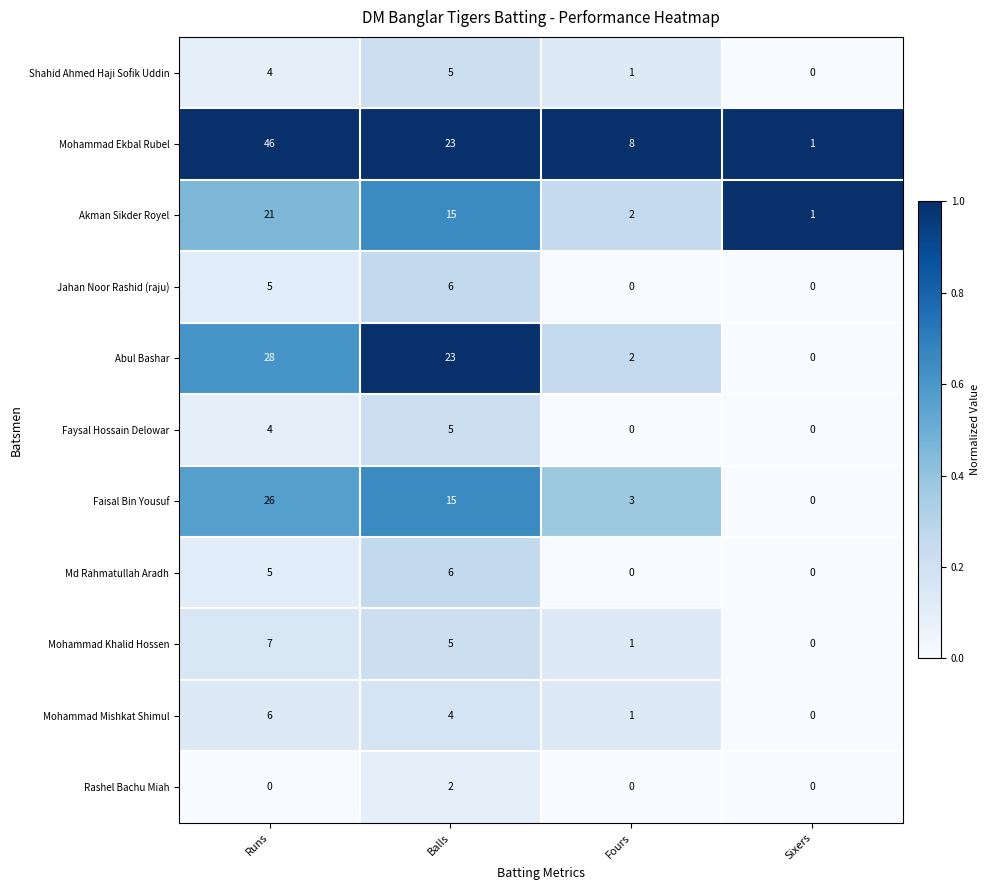

Rank the categories by Akman Sikder Royel value from highest to lowest.

Runs, Balls, Fours, Sixers